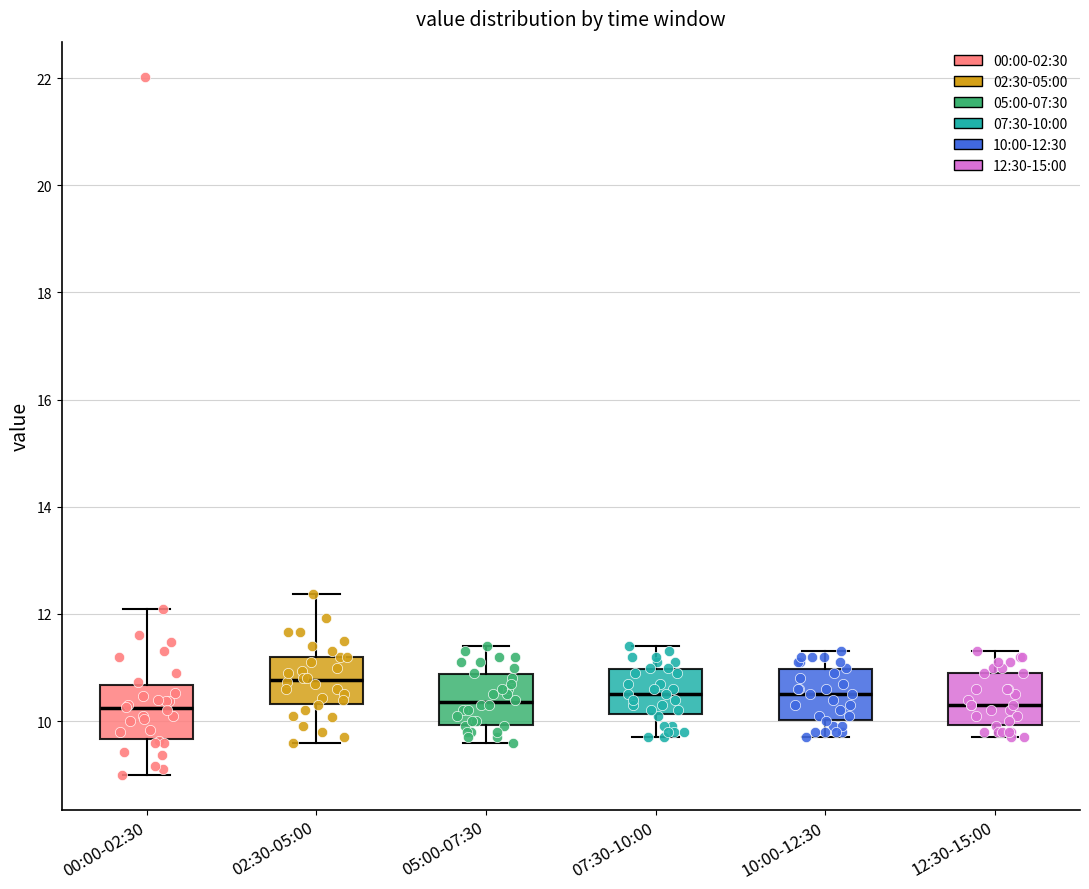

Reading left to right, read every box against the y-axis: the position of its median line, the range the box covers, and the ends of its whiskers. The values are not printed on the chart, so give them approximately, as read against the axis.

00:00-02:30: median 10.2, box 9.6 to 10.6, whiskers 9.0 to 12.2
02:30-05:00: median 10.8, box 10.4 to 11.2, whiskers 9.6 to 12.4
05:00-07:30: median 10.4, box 10.0 to 10.8, whiskers 9.6 to 11.4
07:30-10:00: median 10.6, box 10.2 to 11.0, whiskers 9.8 to 11.4
10:00-12:30: median 10.6, box 10.0 to 11.0, whiskers 9.8 to 11.4
12:30-15:00: median 10.4, box 10.0 to 11.0, whiskers 9.8 to 11.4